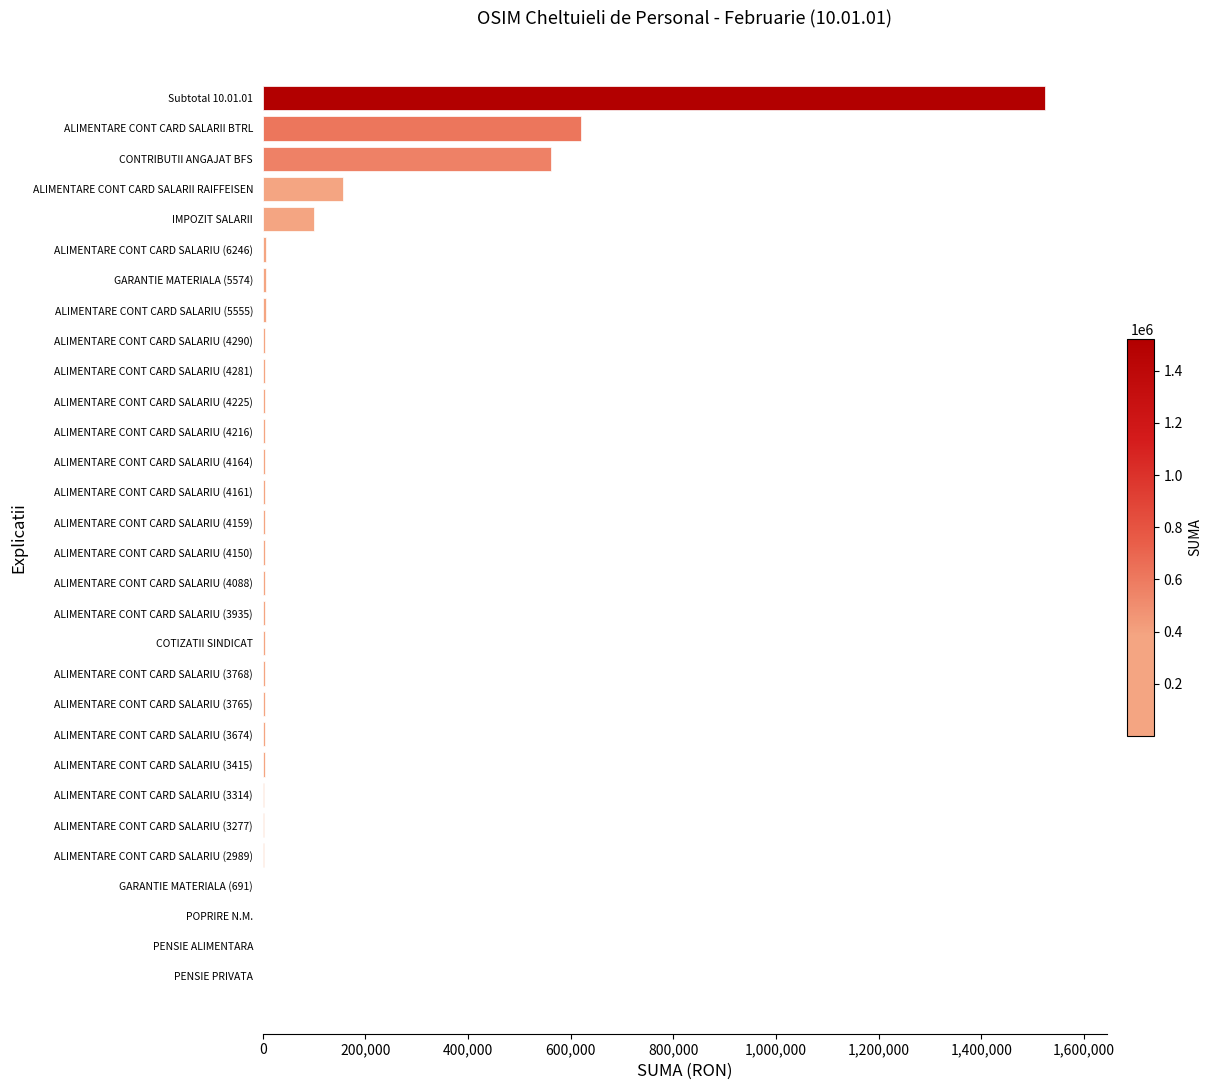

Where is the data nearest to the value 761545?

ALIMENTARE CONT CARD SALARII BTRL